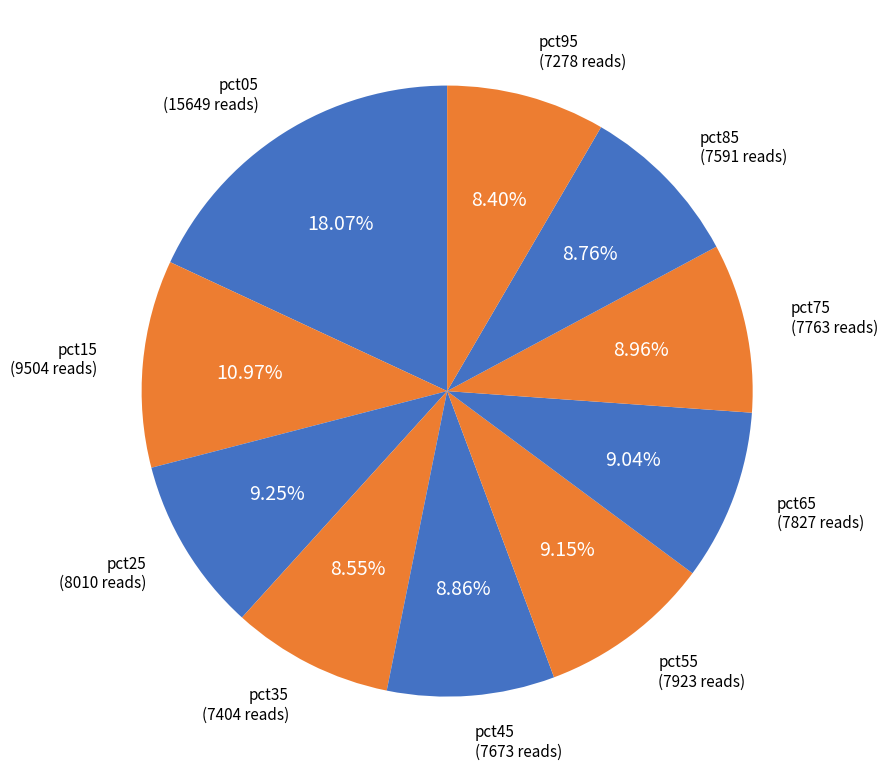

Does pct65 represent more than half of the total?

No